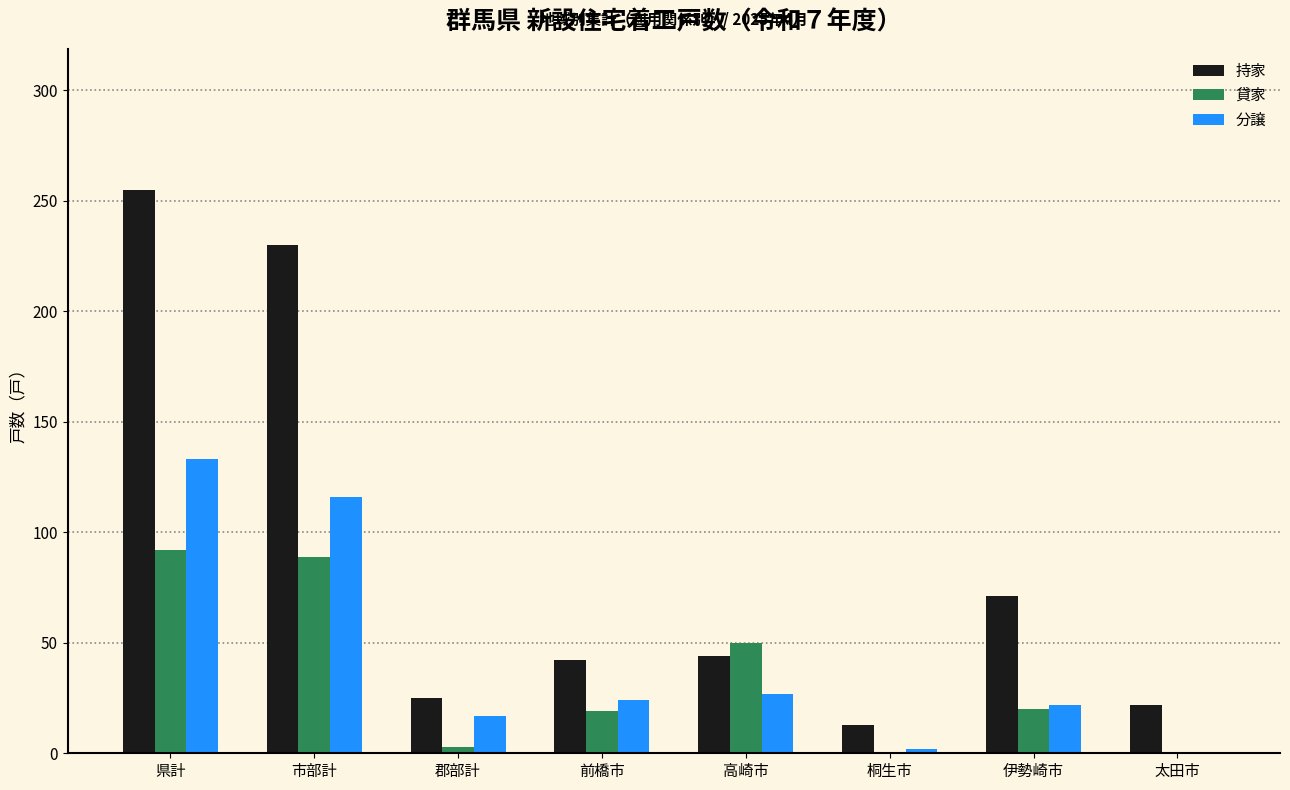

What is the greatest value displayed?

255